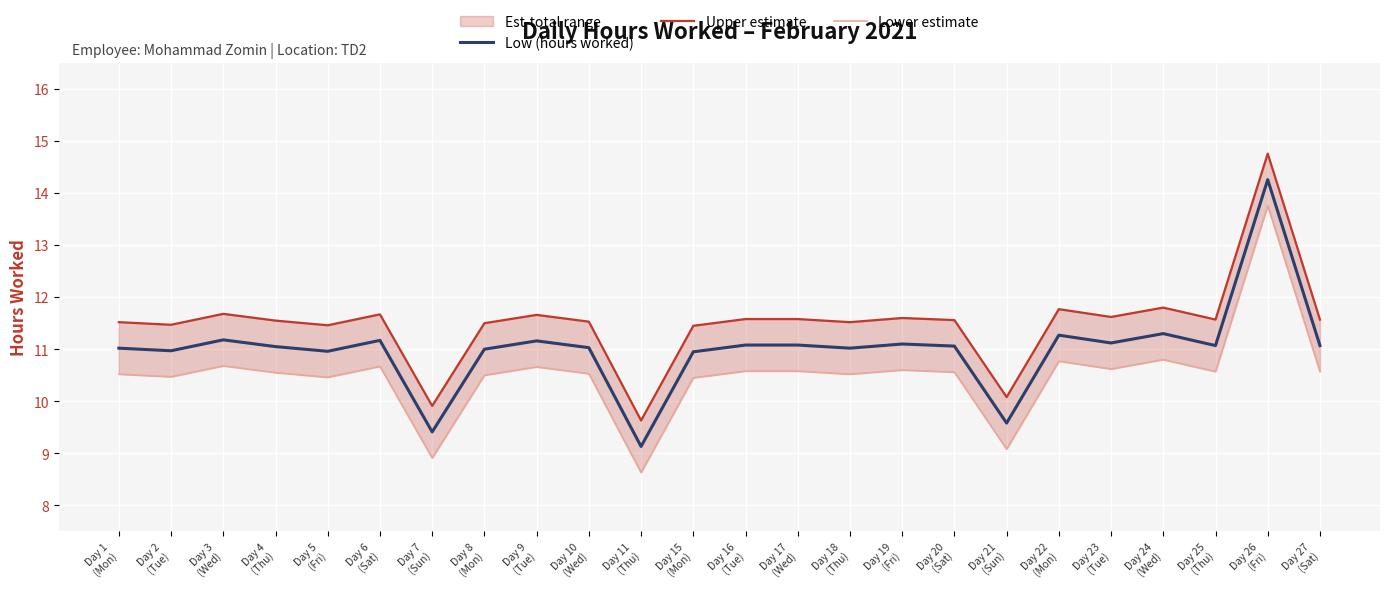

At which label does Lower estimate first exceed 10?

Day 1
(Mon)